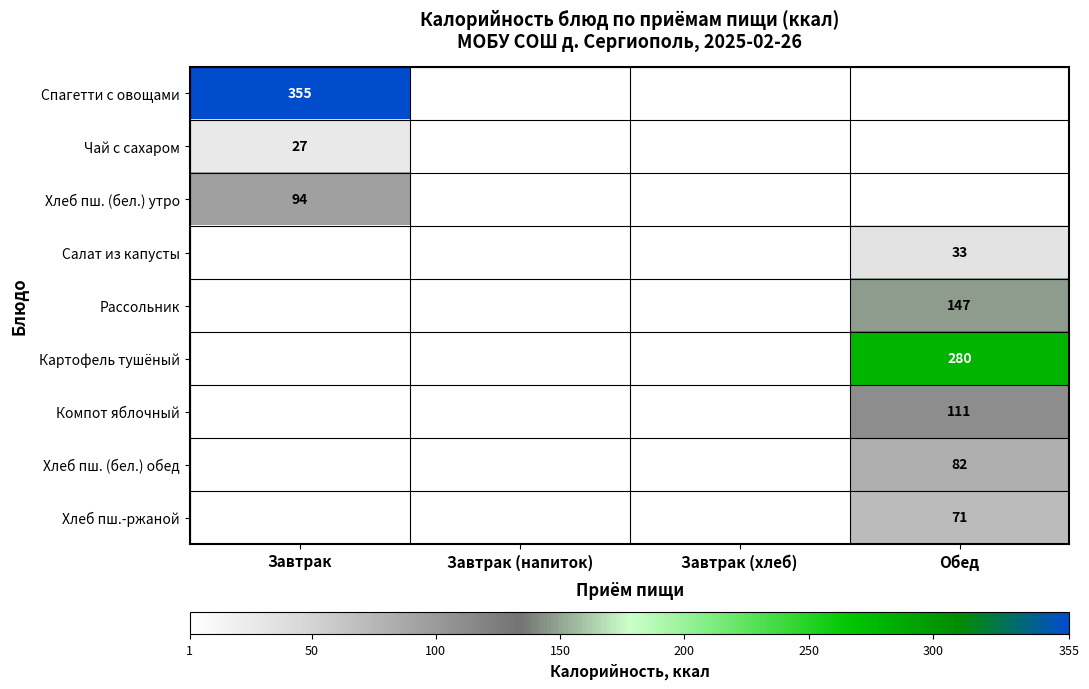

What is the greatest value displayed?

355.0